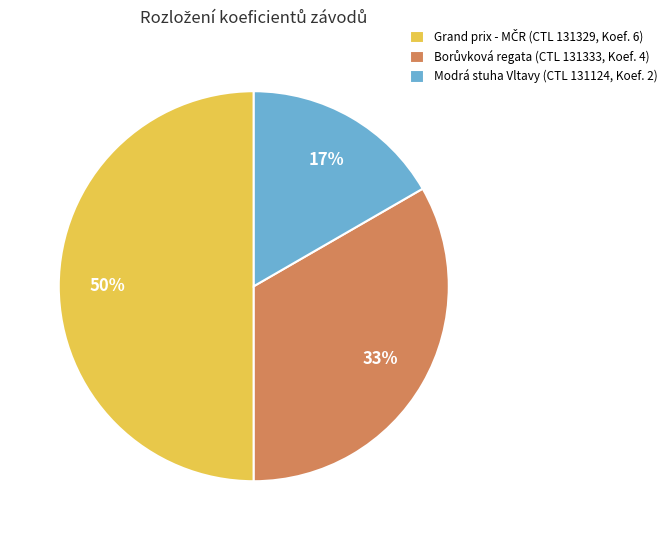

Which category has the smallest portion of the pie?

Modrá stuha Vltavy (CTL 131124, Koef. 2)